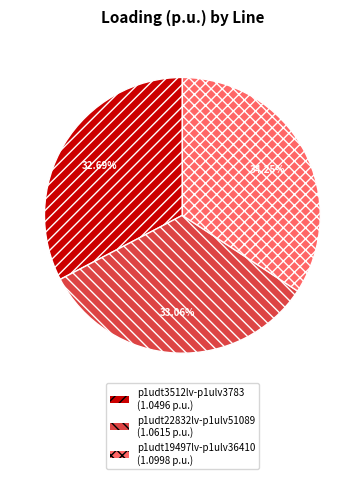

How many slices are in this pie chart?

3